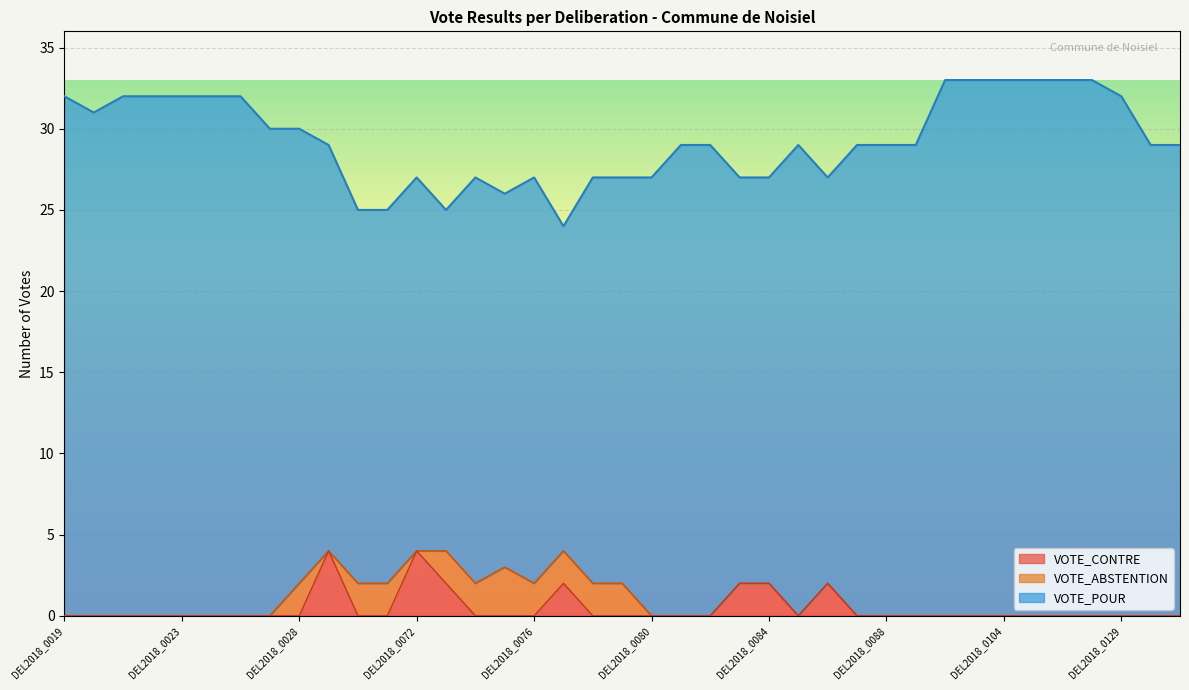

How many lines are shown in the chart?

3